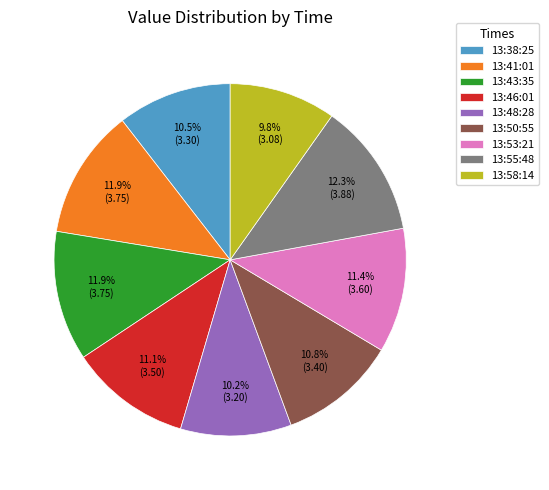

What is the ratio of the value at 13:53:21 to the value at 13:46:01?

1.0